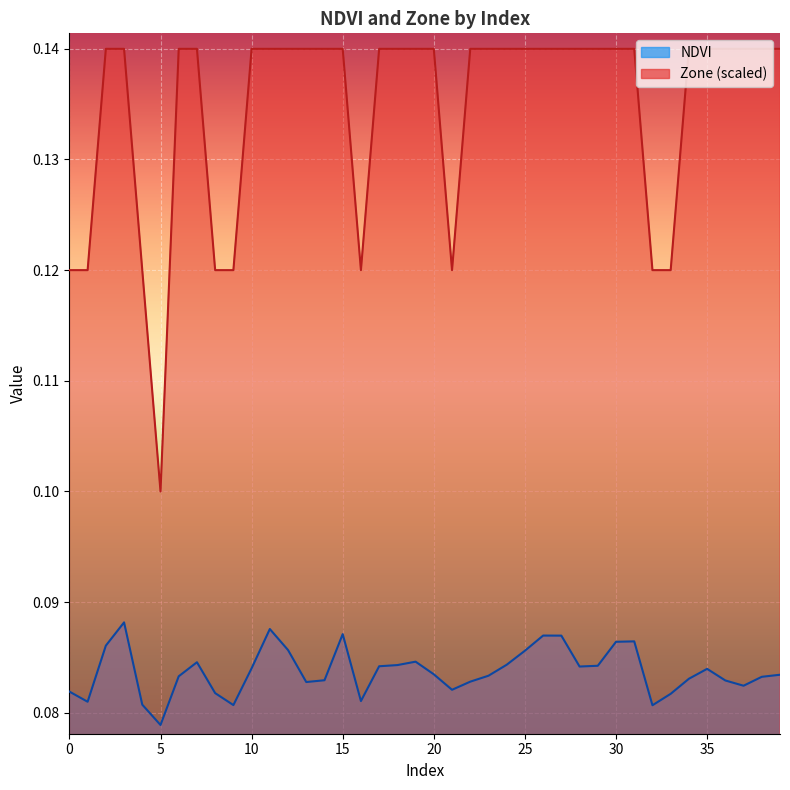

What is the value of the NDVI point at the 11th from the left?

0.1